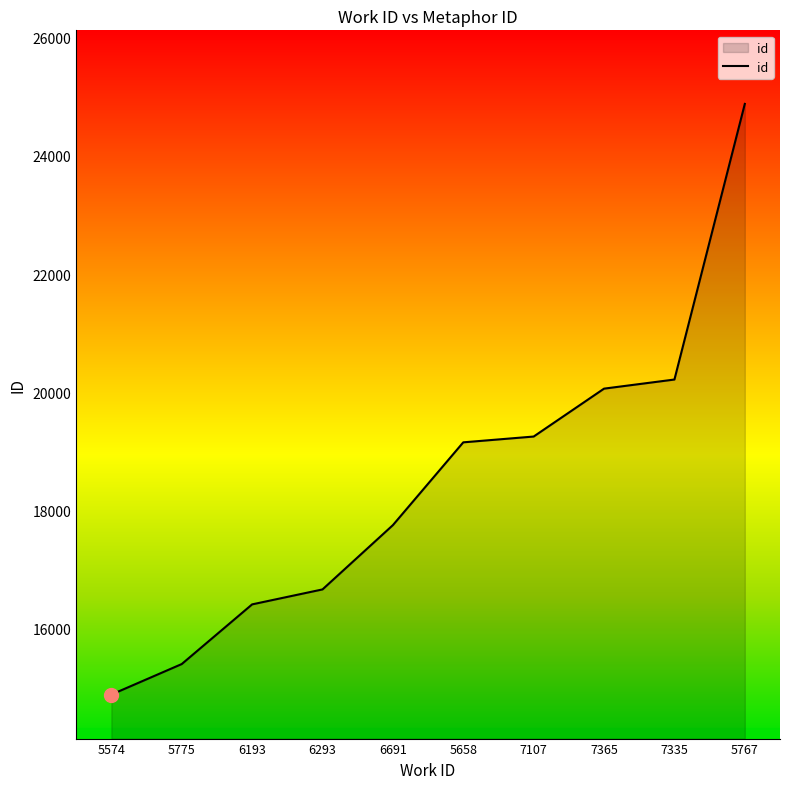

Approximately how many times larger is the value at 5574 compared to 7335?

0.7